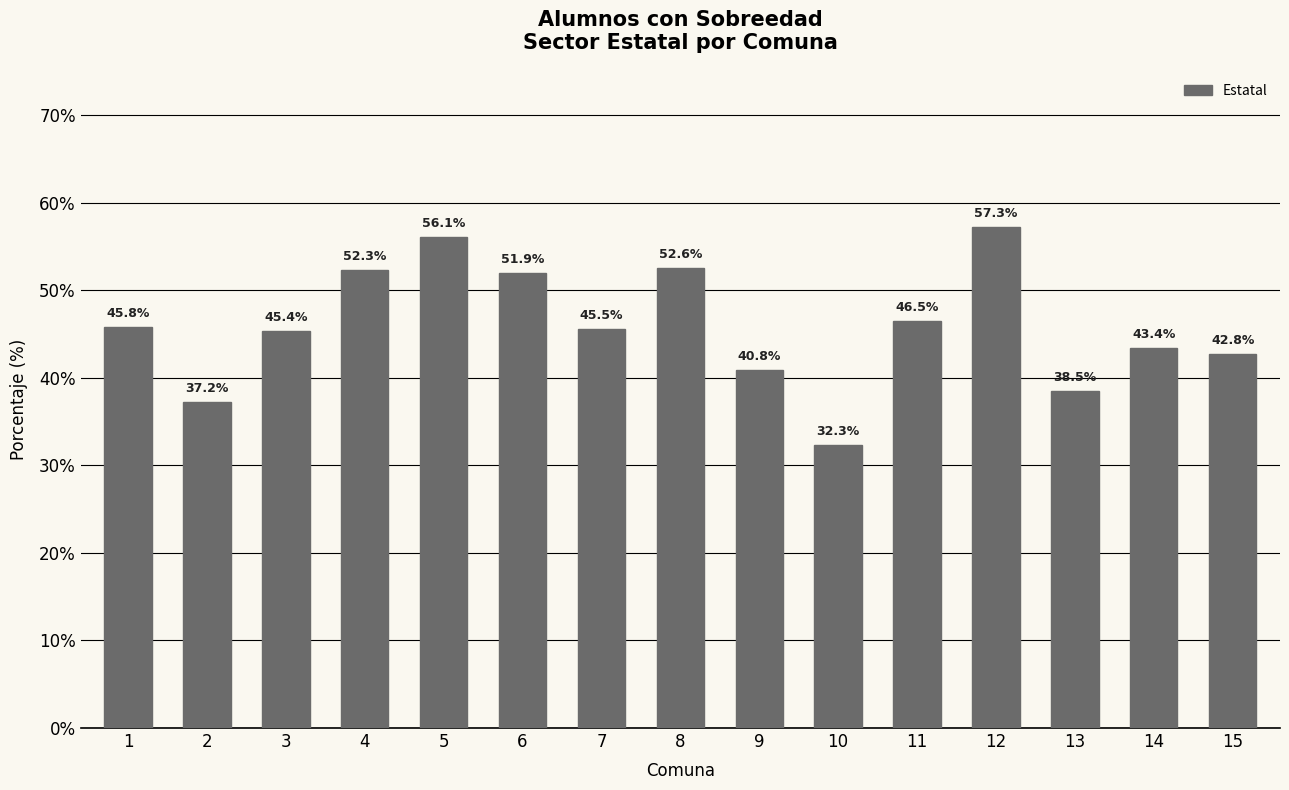

How many data points are above 45?

9